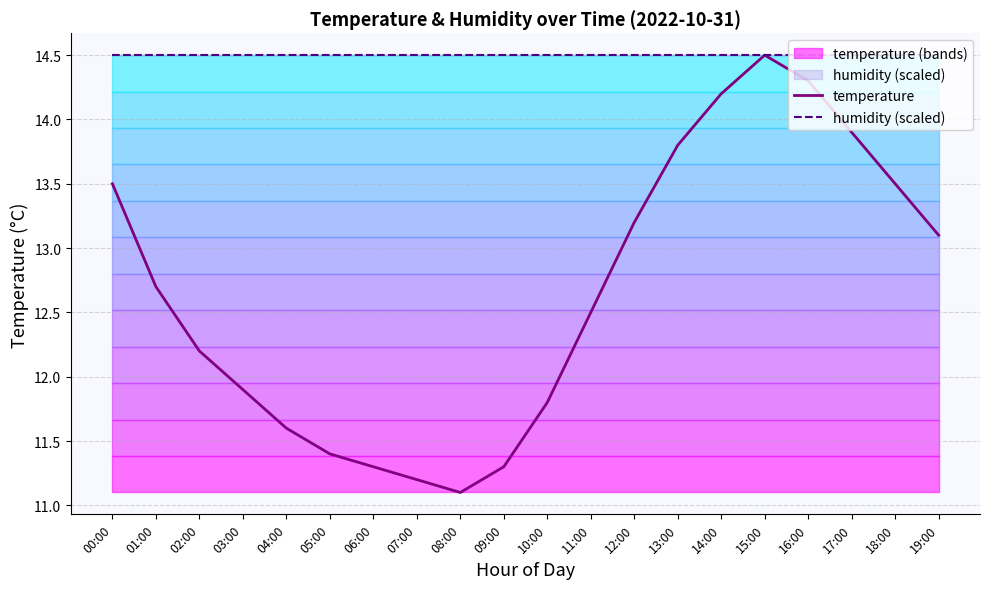

Reading right to left, transcribe all the data shown in this chart.

temperature: 13.1	13.5	13.9	14.3	14.5	14.2	13.8	13.2	12.5	11.8	11.3	11.1	11.2	11.3	11.4	11.6	11.9	12.2	12.7	13.5
humidity (scaled): 14.5	14.5	14.5	14.5	14.5	14.5	14.5	14.5	14.5	14.5	14.5	14.5	14.5	14.5	14.5	14.5	14.5	14.5	14.5	14.5